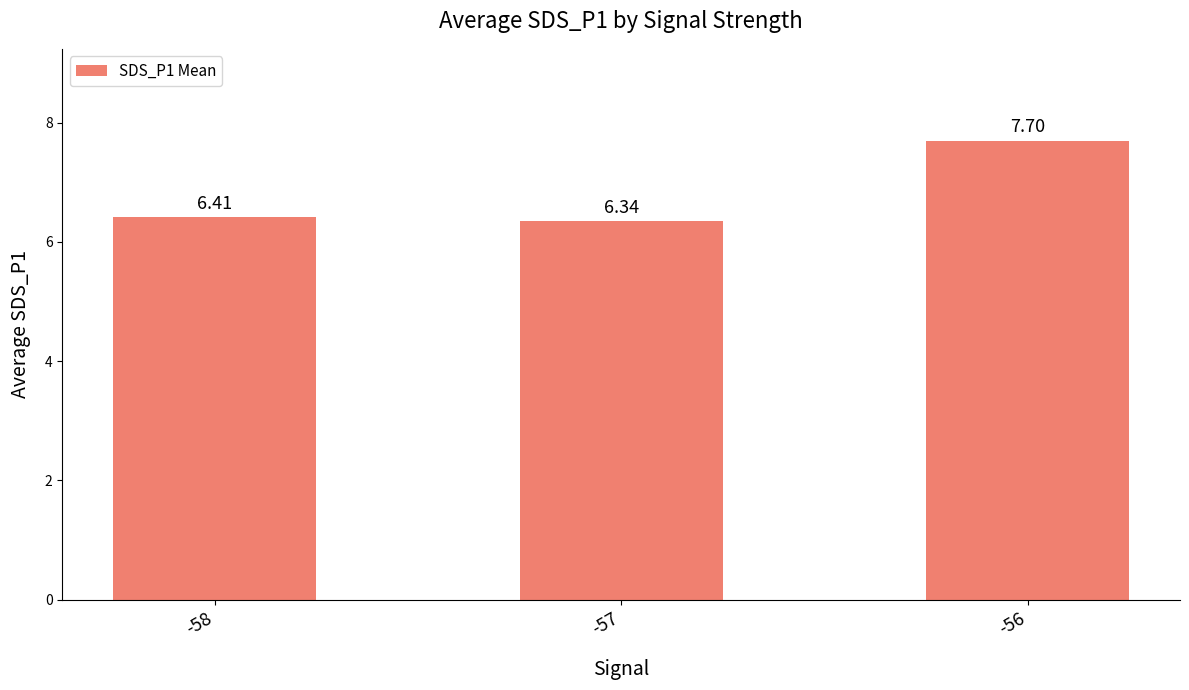

Does the chart contain stacked bars?

No